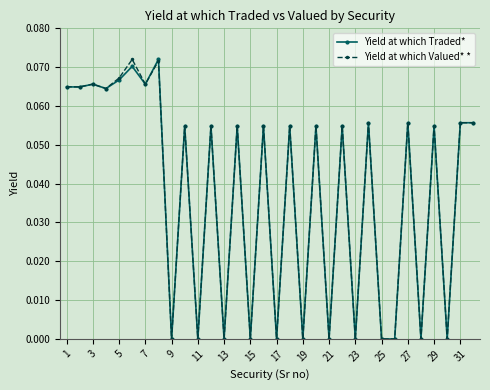

How many categories are shown in the chart?

32